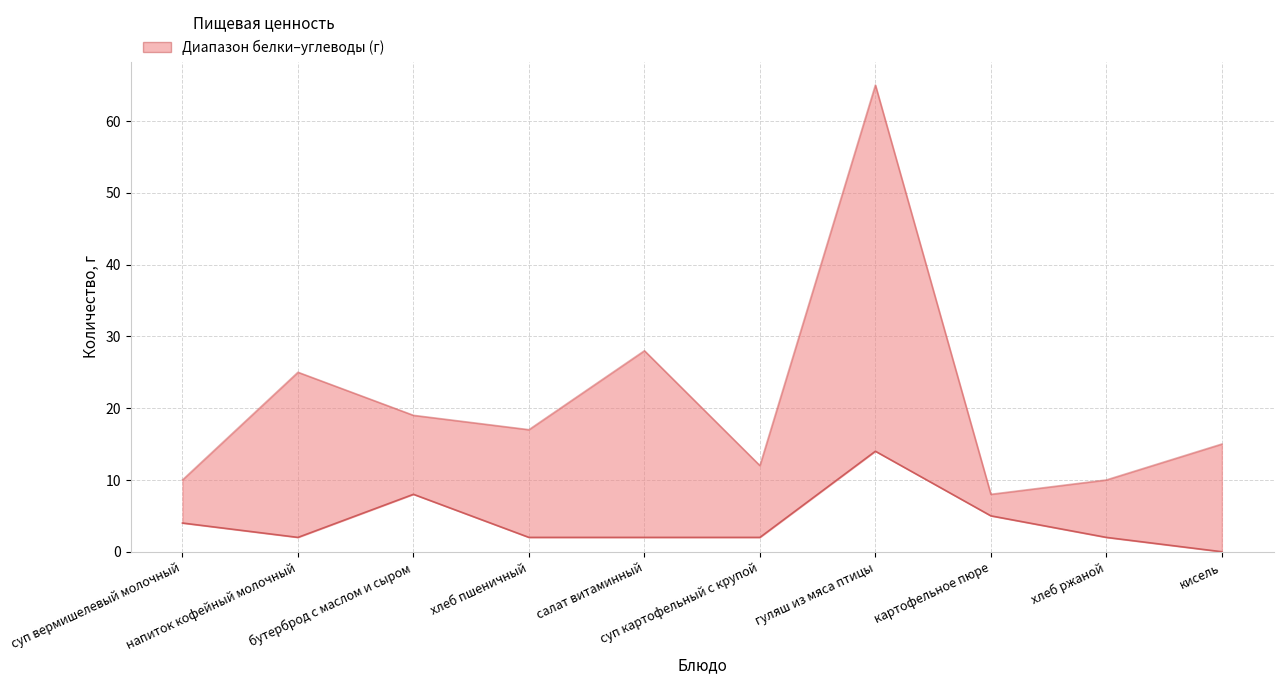

List the series in order of their overall mean, highest first.

Углеводы, Белки